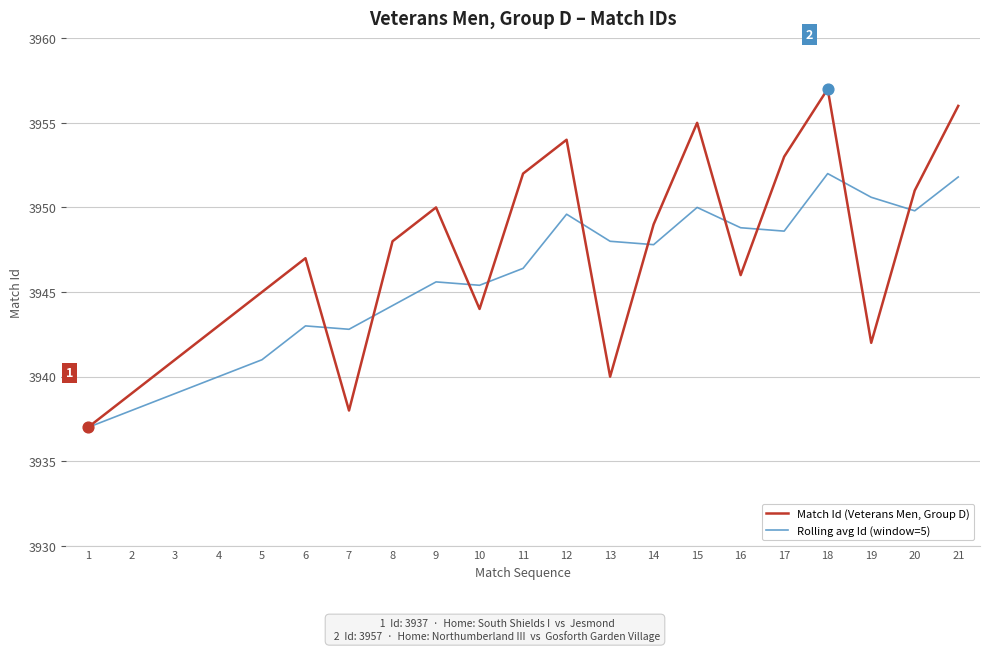

What are all the series names shown in the legend?

Match Id (Veterans Men, Group D), Rolling avg Id (window=5)